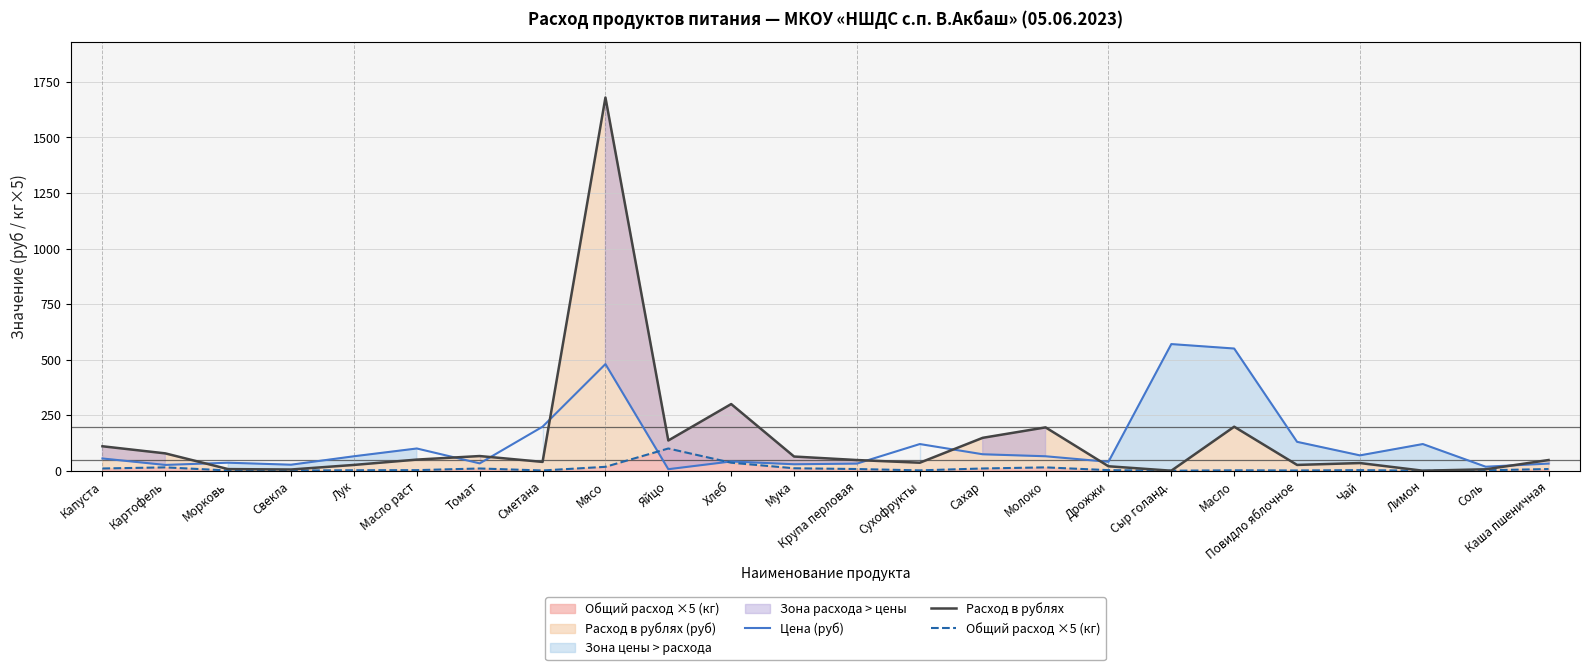

True or false: Общий расход ×5 (кг) and Цена (руб) cross at least once.

True